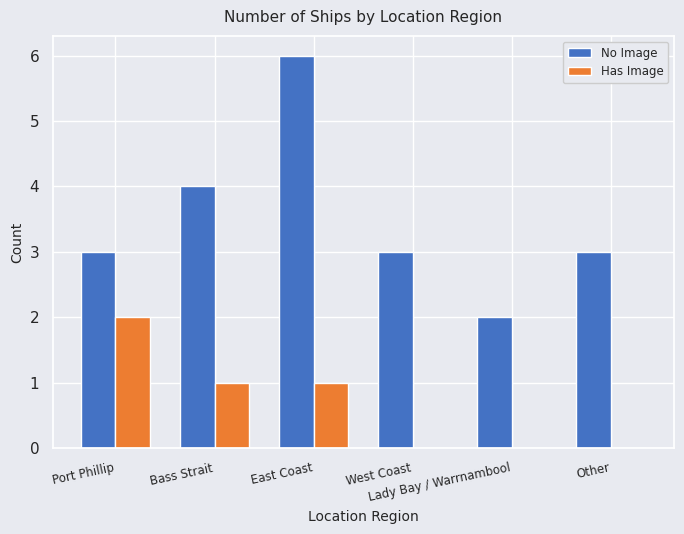

How many categories are shown in the chart?

6